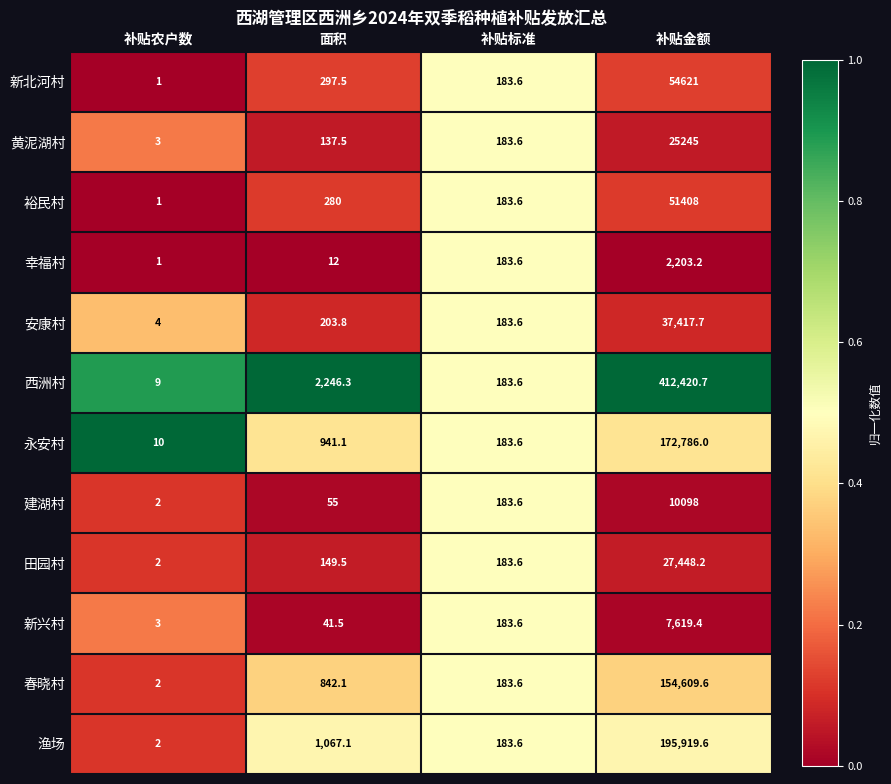

Which series changed the most between 补贴标准 and 补贴金额?

西洲村